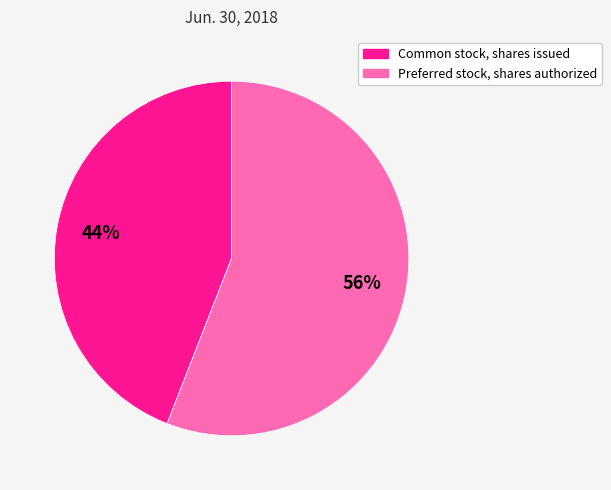

How many segments does this pie chart have?

2